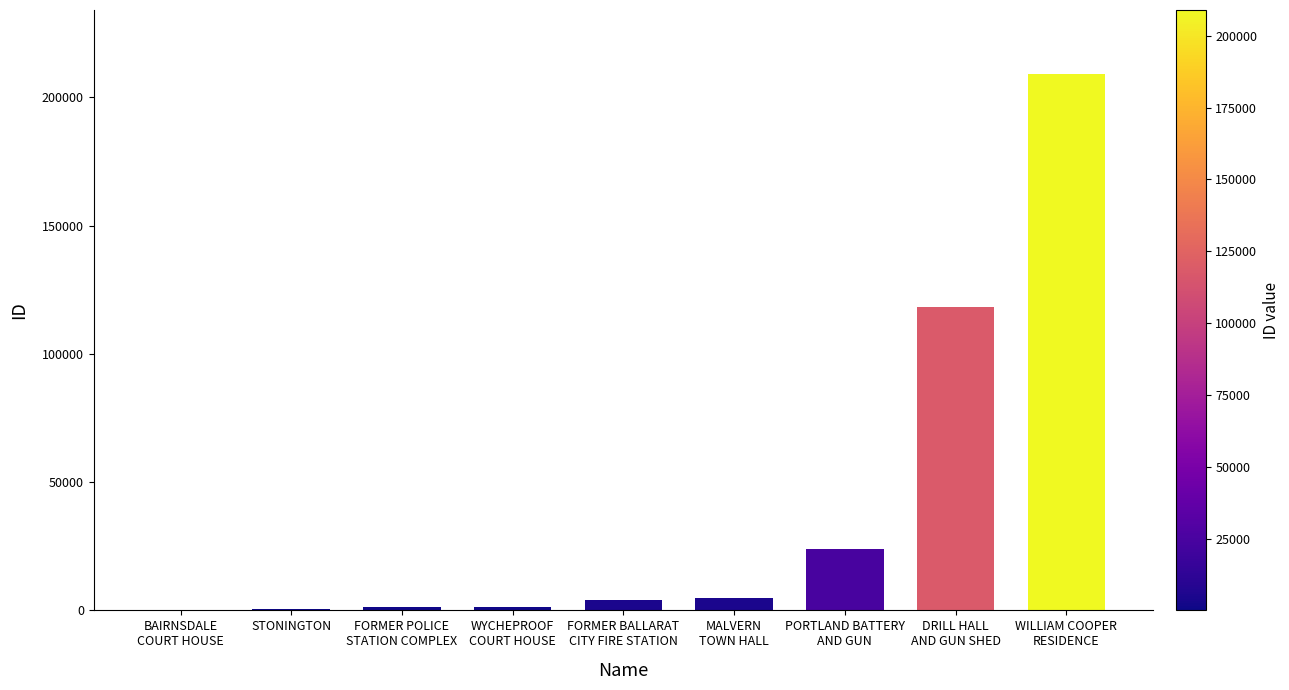

What is the change in value from BAIRNSDALE
COURT HOUSE to FORMER BALLARAT
CITY FIRE STATION?

+4117